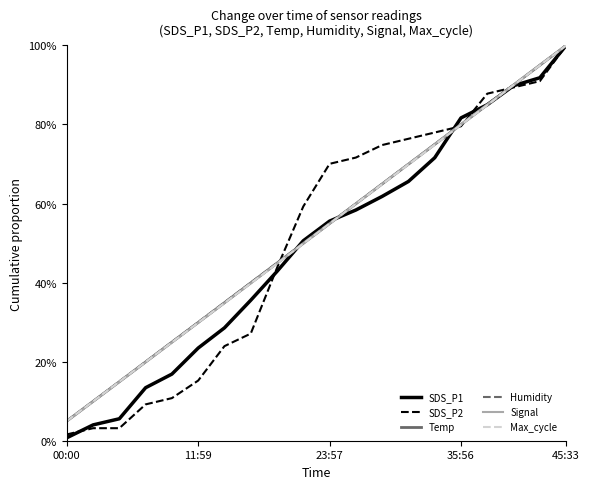

What are all the series names shown in the legend?

SDS_P1, SDS_P2, Temp, Humidity, Signal, Max_cycle